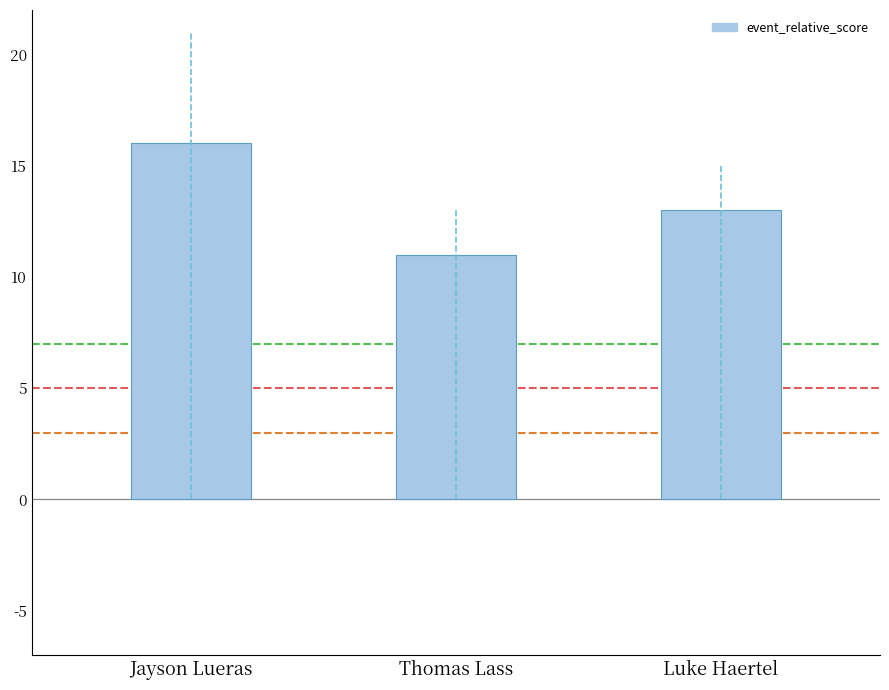

Where does the data first go above 13?

Jayson Lueras